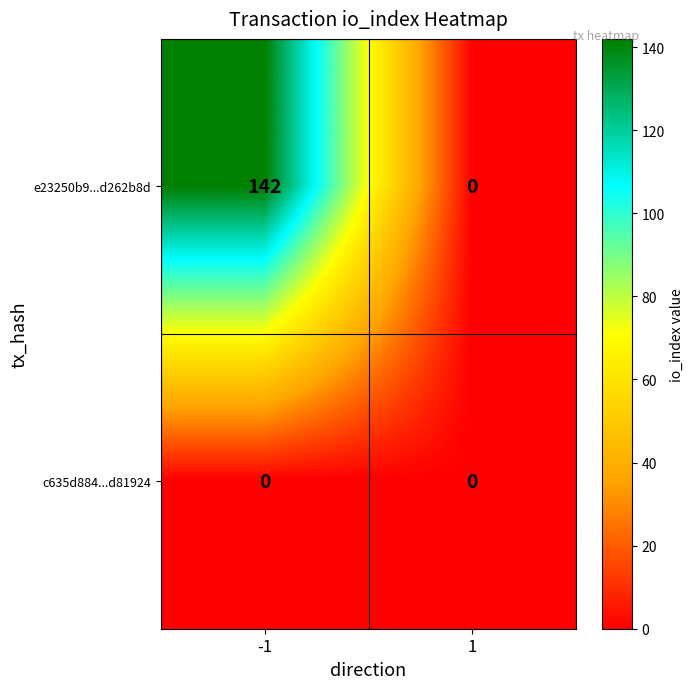

How many distinct data groups are displayed?

2